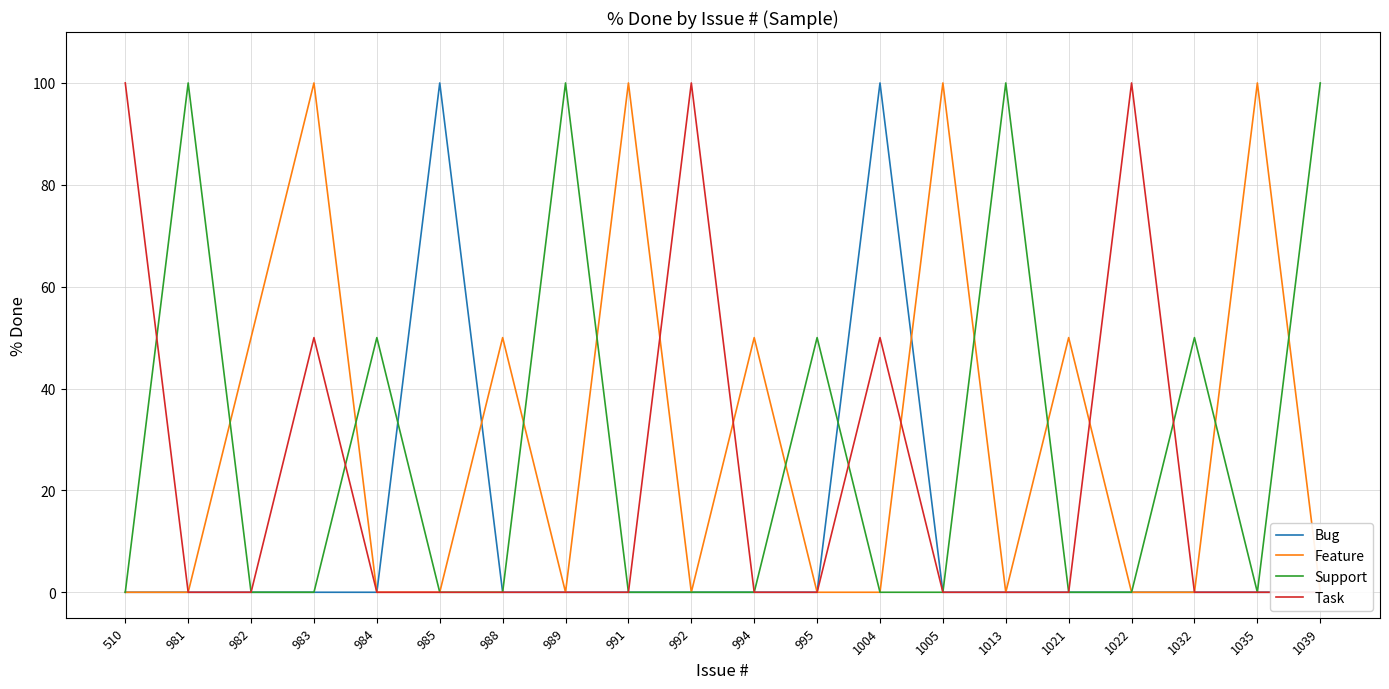

At 1013, list the series in order from largest to smallest.

Support, Bug, Feature, Task